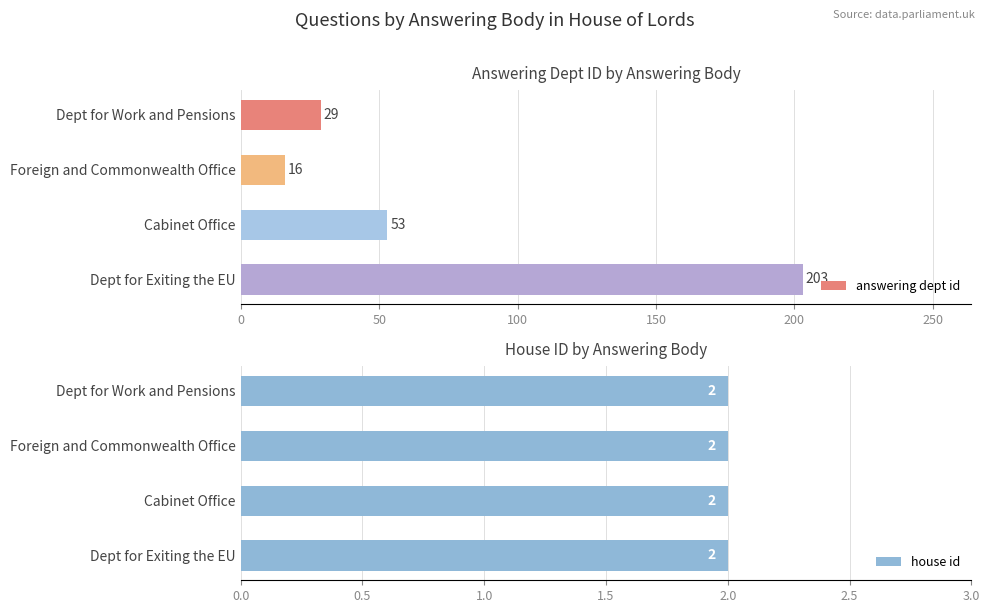

At how many categories does at least one series exceed 165?

1